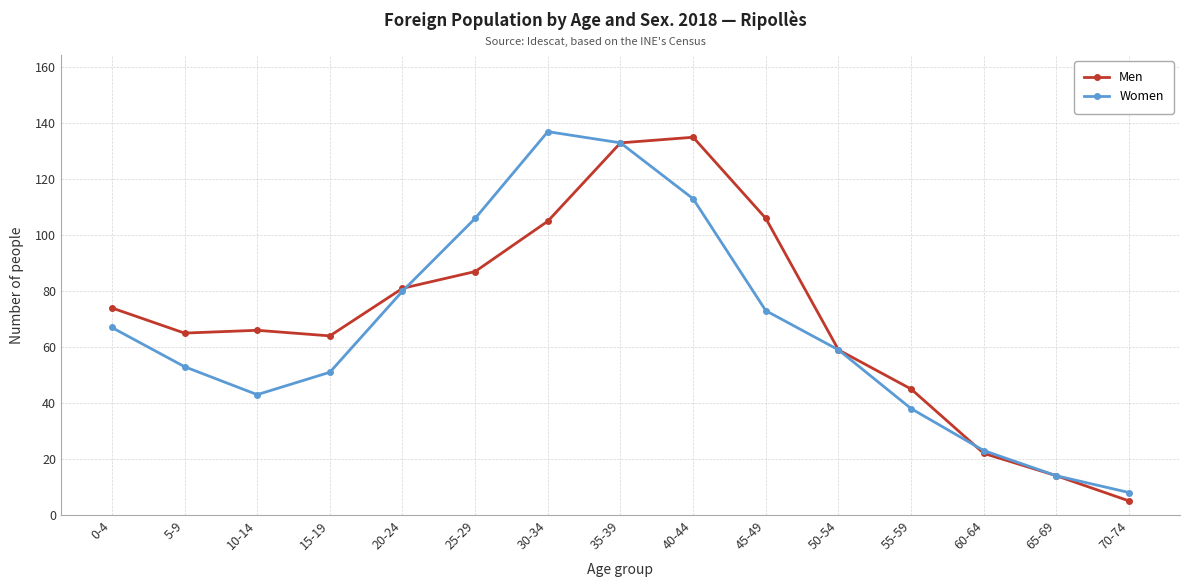

The value of Men at 30-34 is 154. True or false?

False